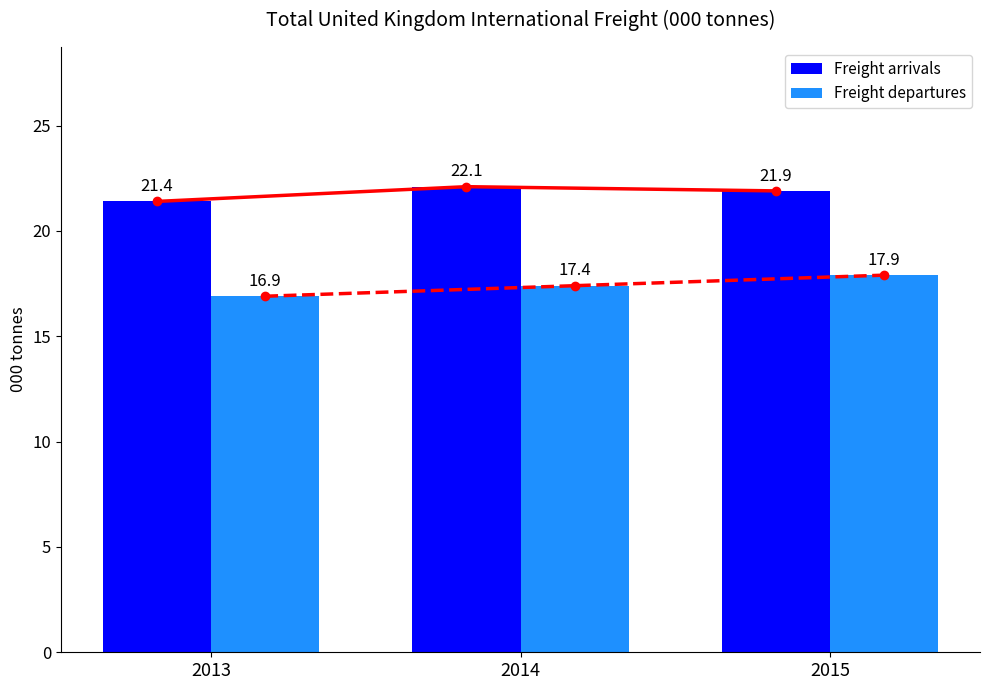

At how many categories does at least one series exceed 17?

3